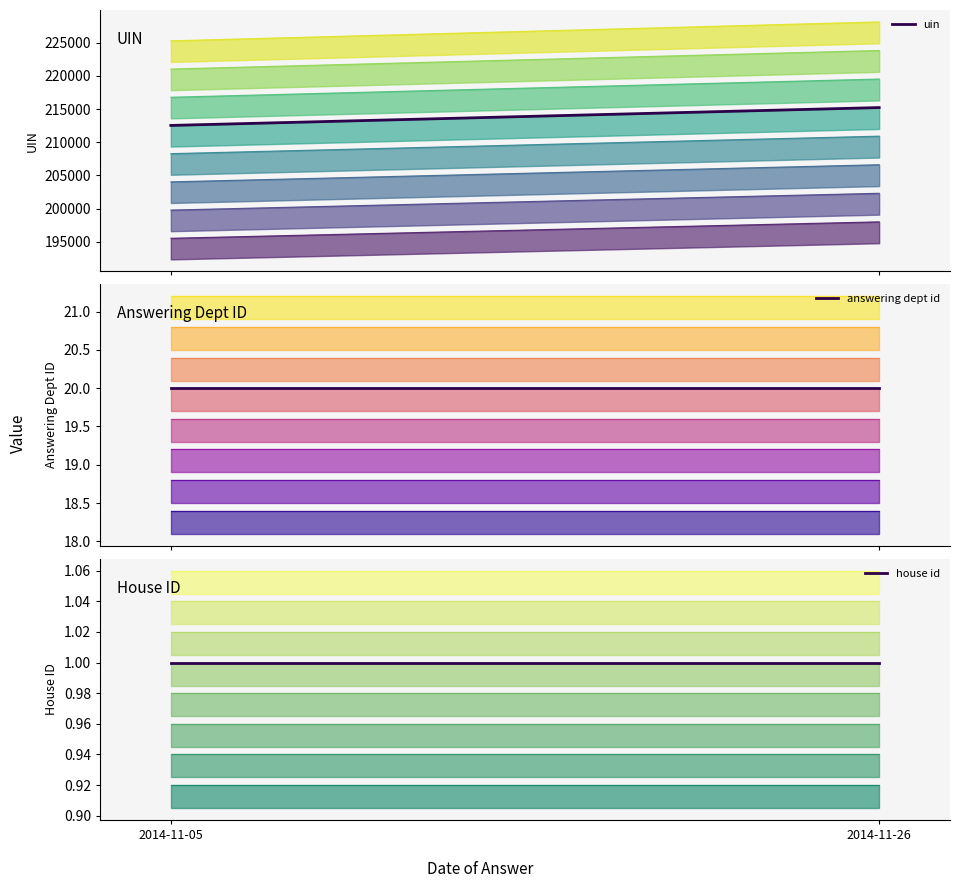

Rank the series by their maximum value, from lowest to highest.

house id, answering dept id, uin